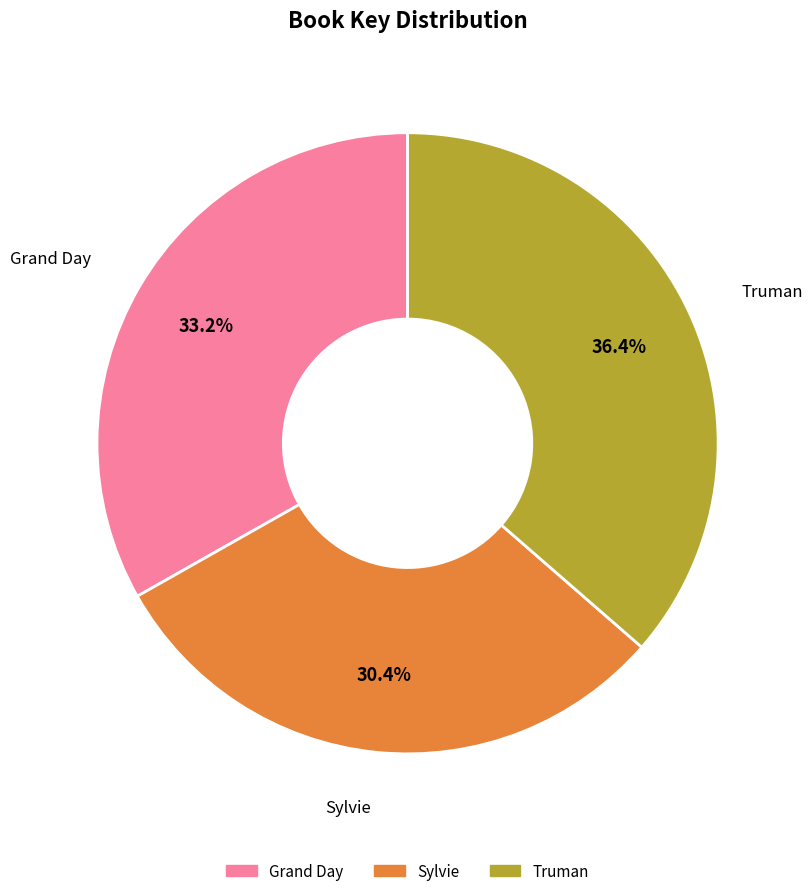

Between Truman and Sylvie, which is larger?

Truman